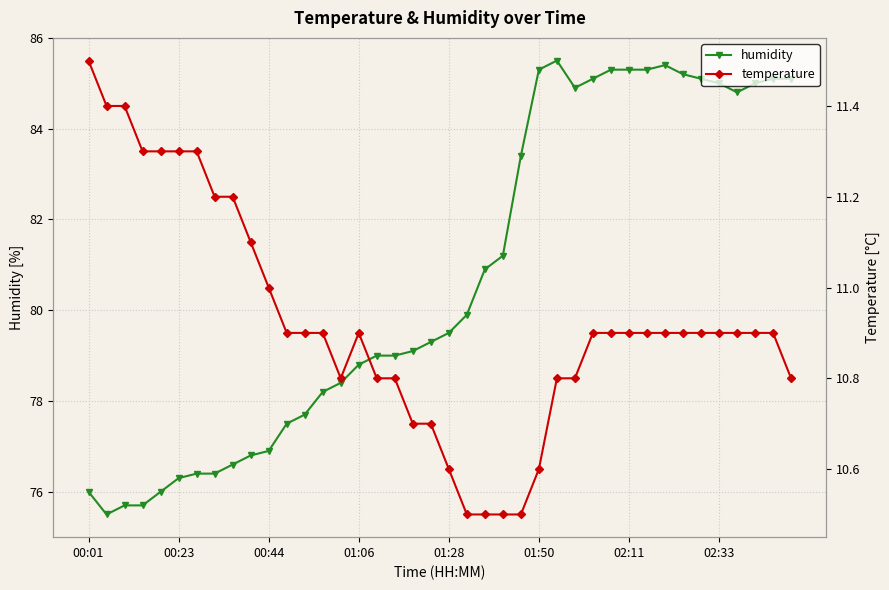

The value of humidity at 31 is 85.3. True or false?

True